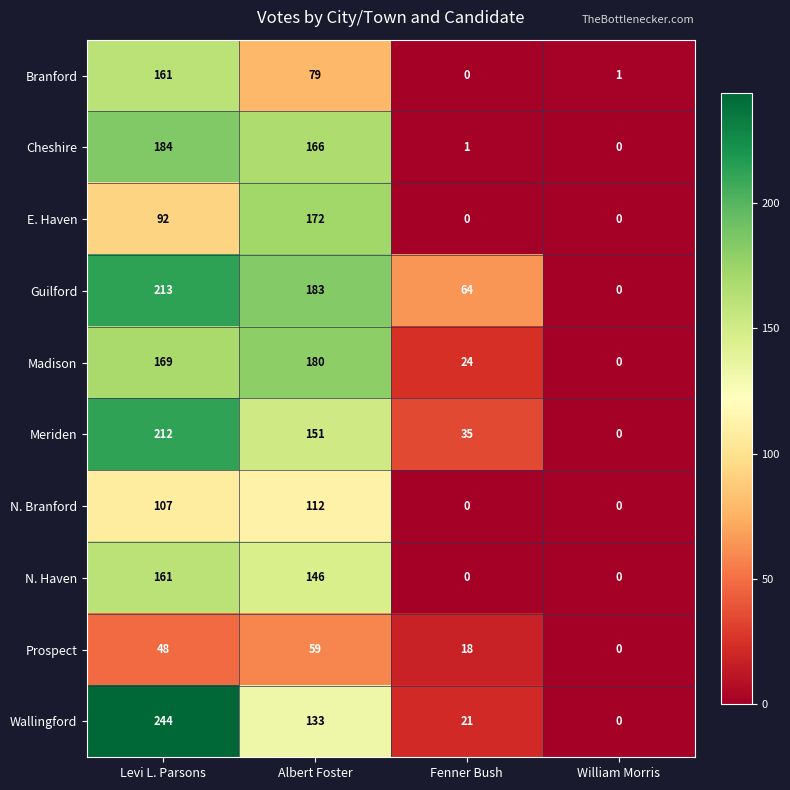

What is the difference between the maximum and second lowest values in the E. Haven series?

172